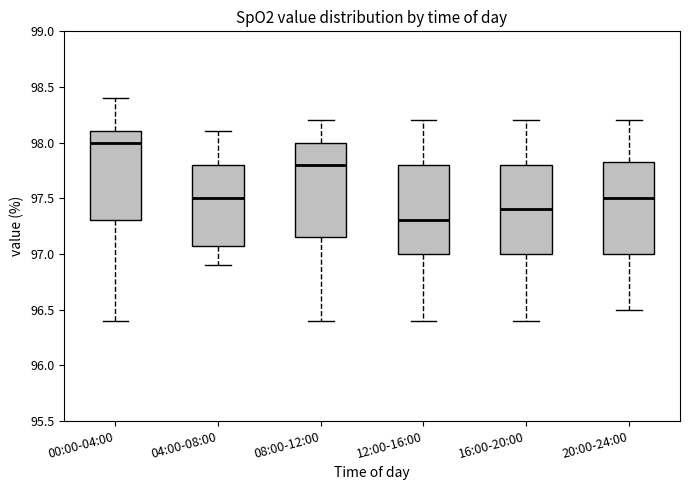

Reading left to right, transcribe this box plot: for each box, give where its median line is, the range the box spans, and where its two whiskers end, as read against the y-axis. The values are not printed on the chart, so give them approximately, as read against the axis.

00:00-04:00: median 98.00, box 97.30 to 98.10, whiskers 96.40 to 98.40
04:00-08:00: median 97.50, box 97.10 to 97.80, whiskers 96.90 to 98.10
08:00-12:00: median 97.80, box 97.15 to 98.00, whiskers 96.40 to 98.20
12:00-16:00: median 97.30, box 97.00 to 97.80, whiskers 96.40 to 98.20
16:00-20:00: median 97.40, box 97.00 to 97.80, whiskers 96.40 to 98.20
20:00-24:00: median 97.50, box 97.00 to 97.85, whiskers 96.50 to 98.20